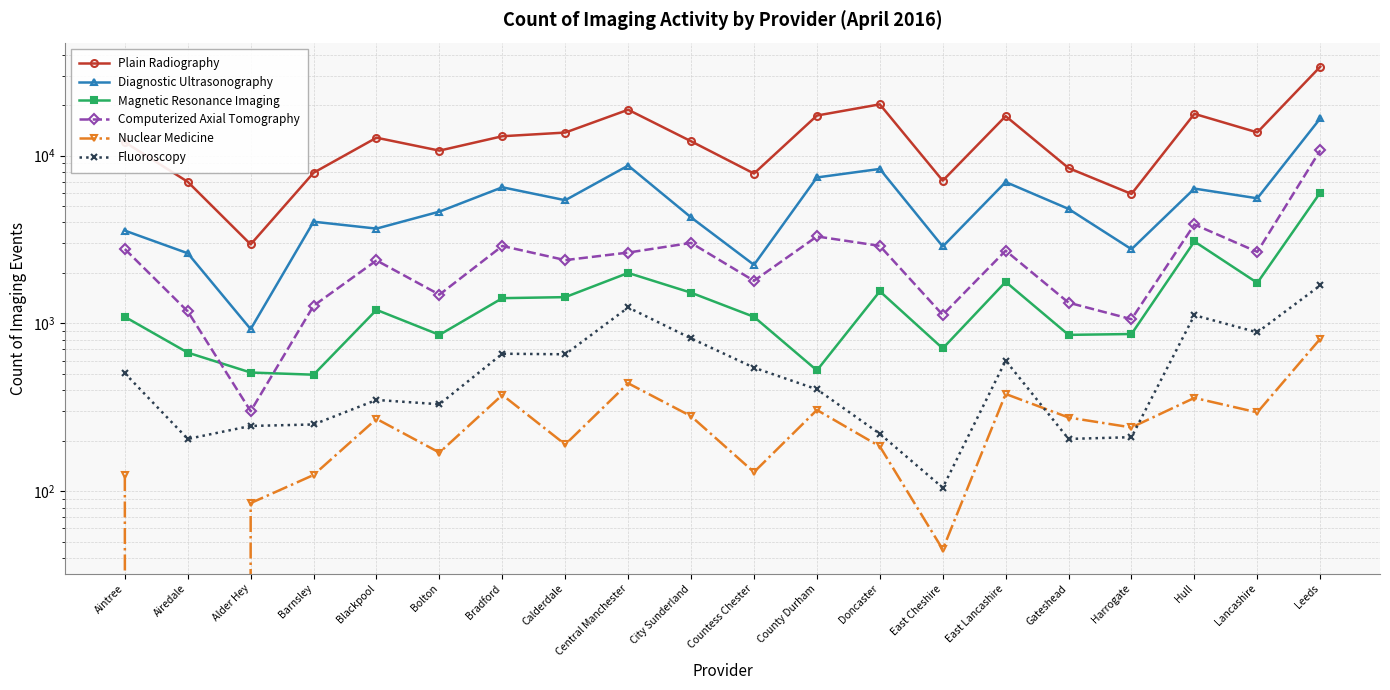

Between Alder Hey and Countess Chester, which series saw the biggest shift?

Plain Radiography